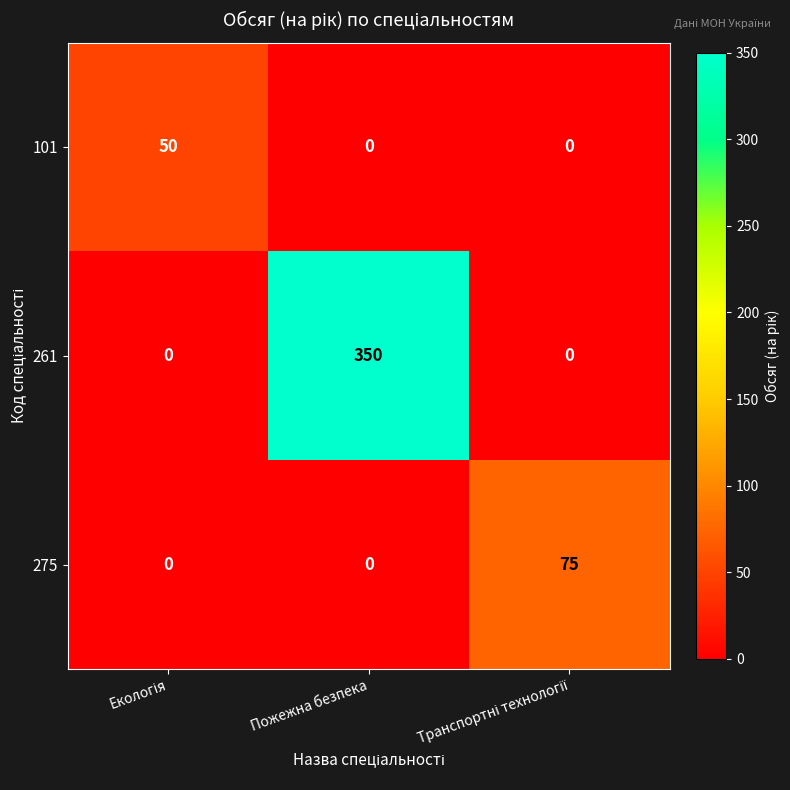

What is the sum of all 101 values?

50